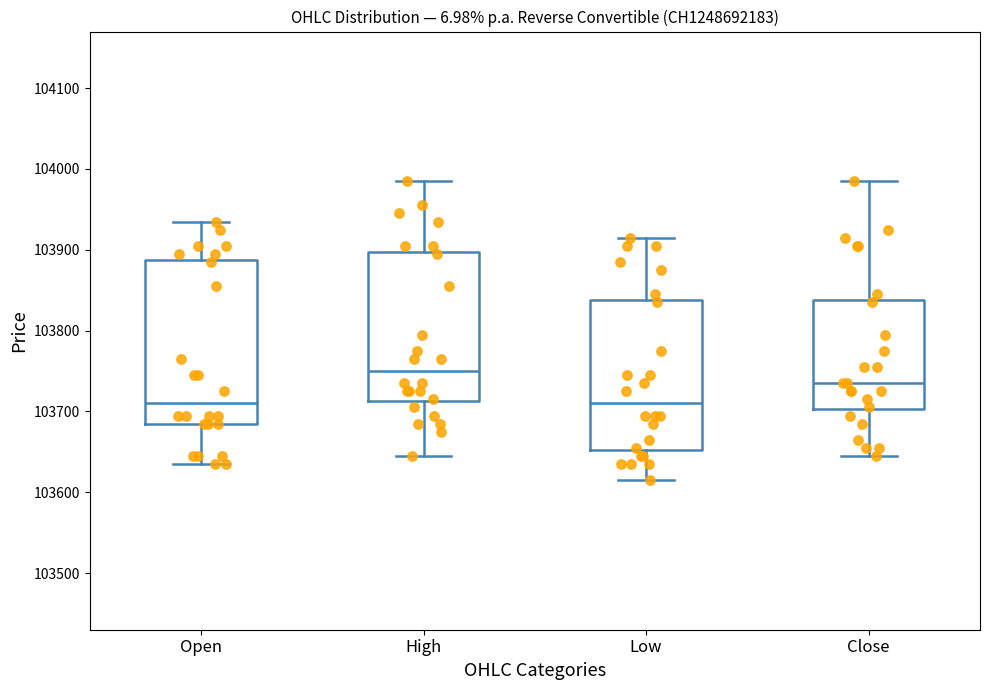

Reading left to right, transcribe this box plot: for each box, give where its median line is, the range the box spans, and where its two whiskers end, as read against the y-axis. The values are not printed on the chart, so give them approximately, as read against the axis.

Open: median 103710, box 103690 to 103890, whiskers 103640 to 103940
High: median 103750, box 103710 to 103900, whiskers 103650 to 103990
Low: median 103710, box 103650 to 103840, whiskers 103620 to 103920
Close: median 103740, box 103700 to 103840, whiskers 103650 to 103990